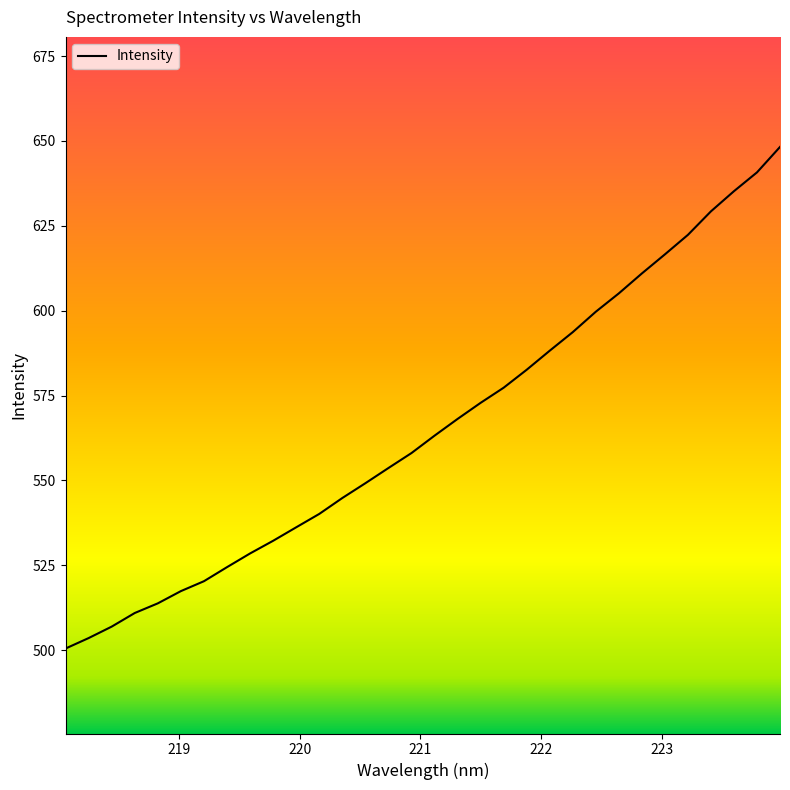

What is the minimum value shown in the chart?

500.5